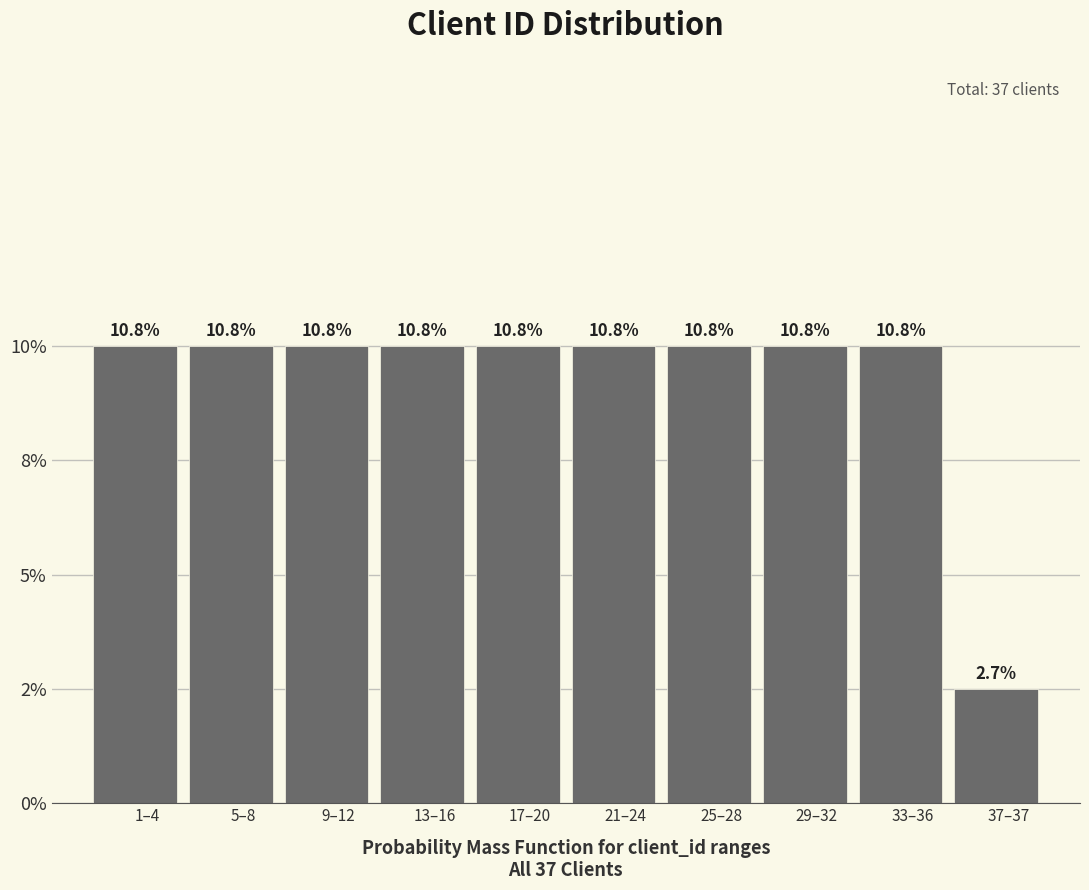

Are the bars horizontal?

No